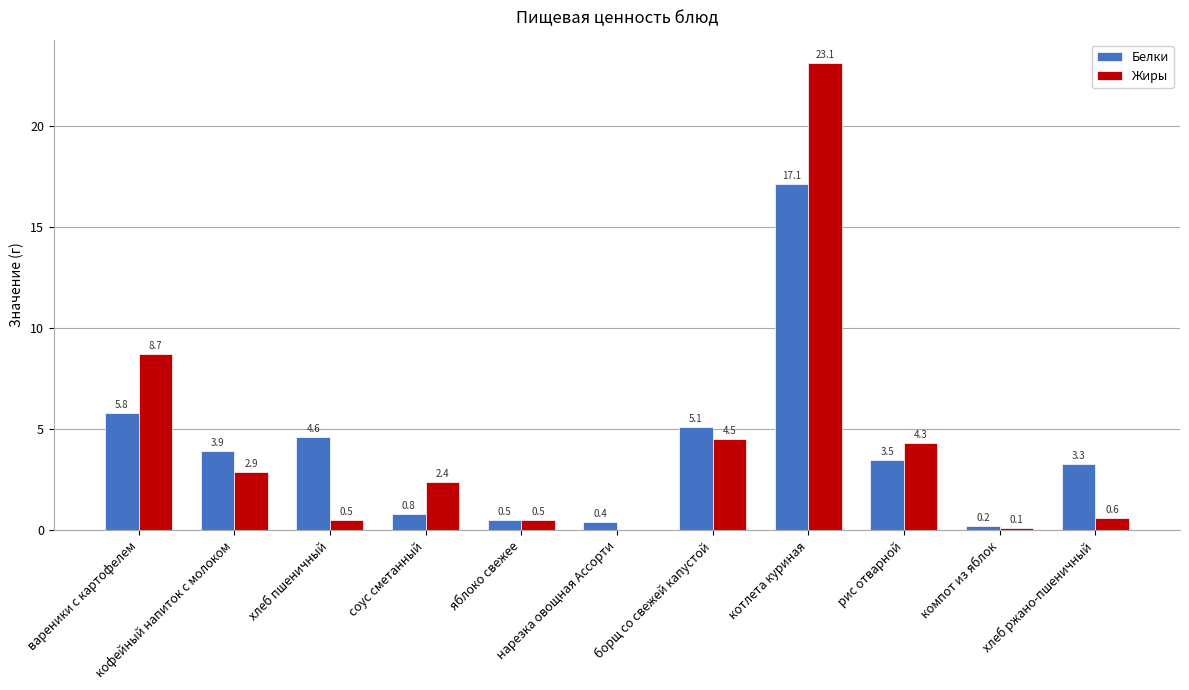

The value of Жиры at кофейный напиток с молоком is 1.1. True or false?

False